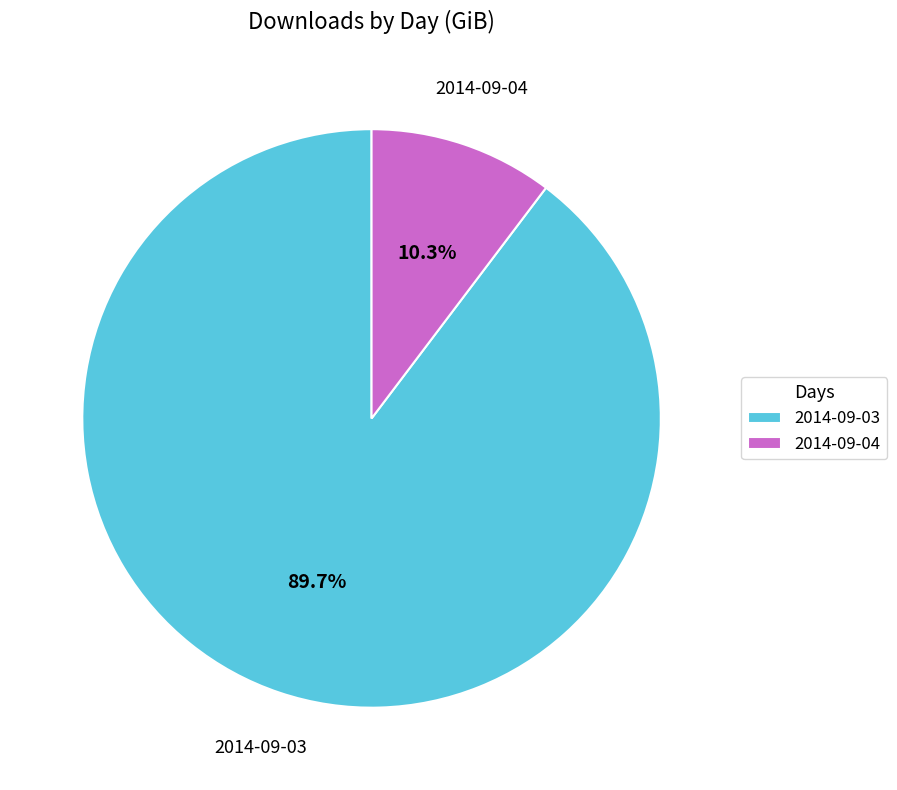

Rank the categories by value from lowest to highest.

2014-09-04, 2014-09-03